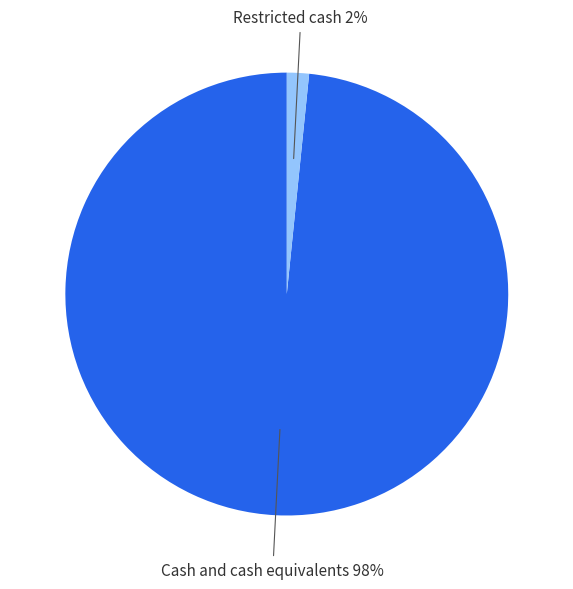

To the nearest percent, what portion does Restricted cash represent?

2%